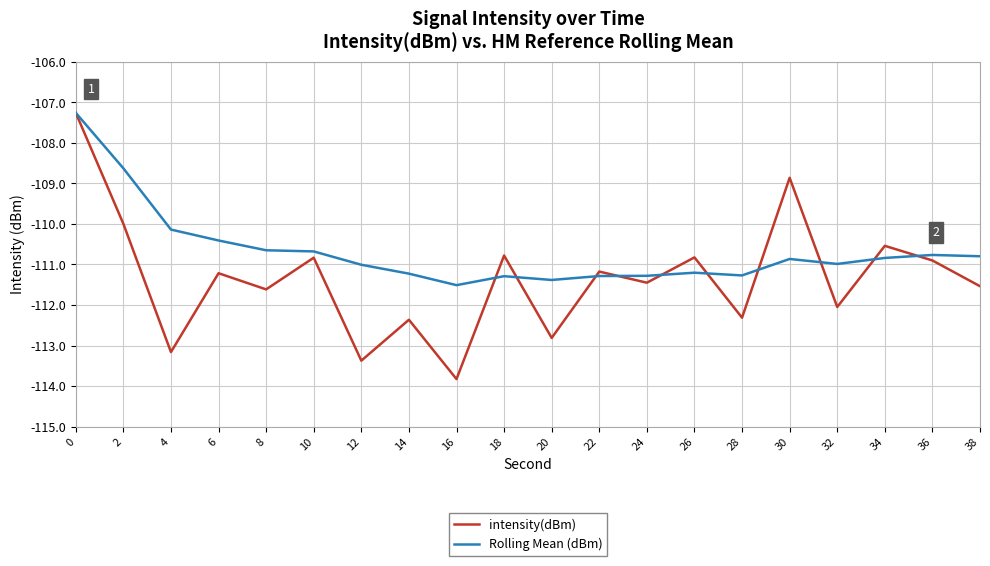

What is the lowest value of the intensity(dBm) series?

-113.8